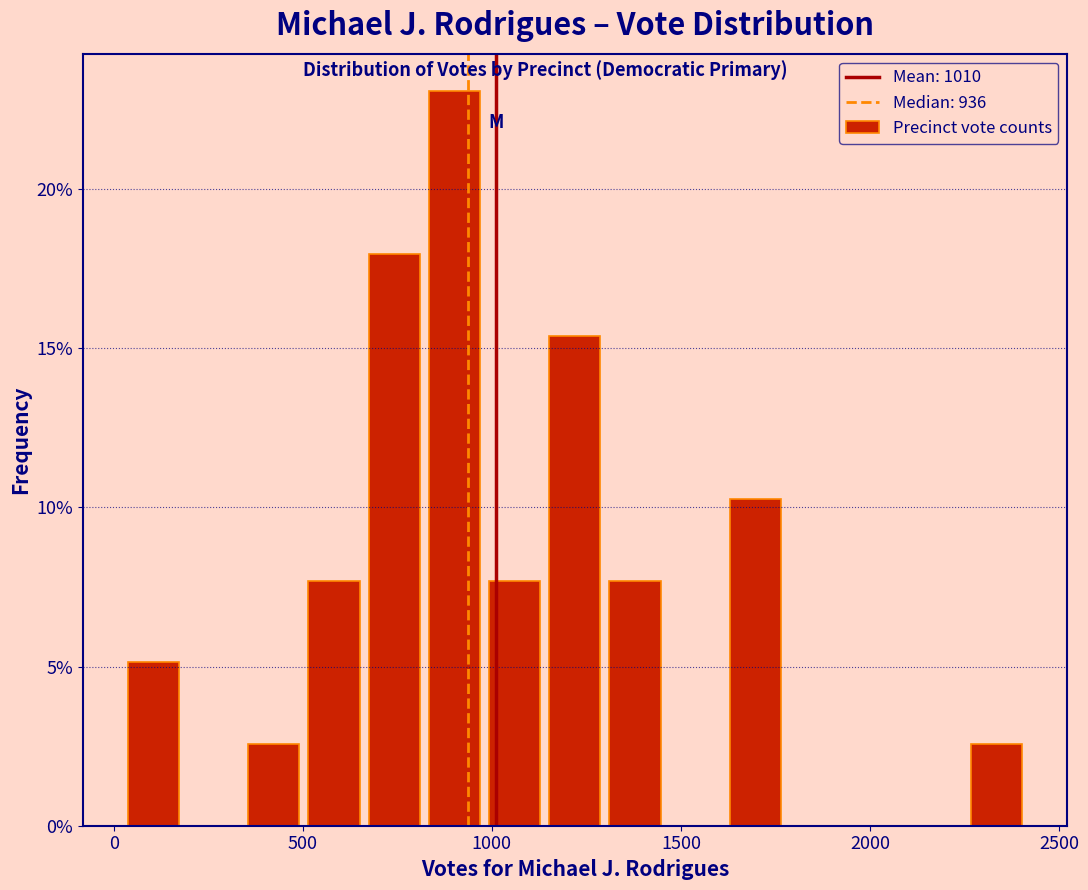

Read against the x-axis, roughly where is the centre of the tallest bar?

900